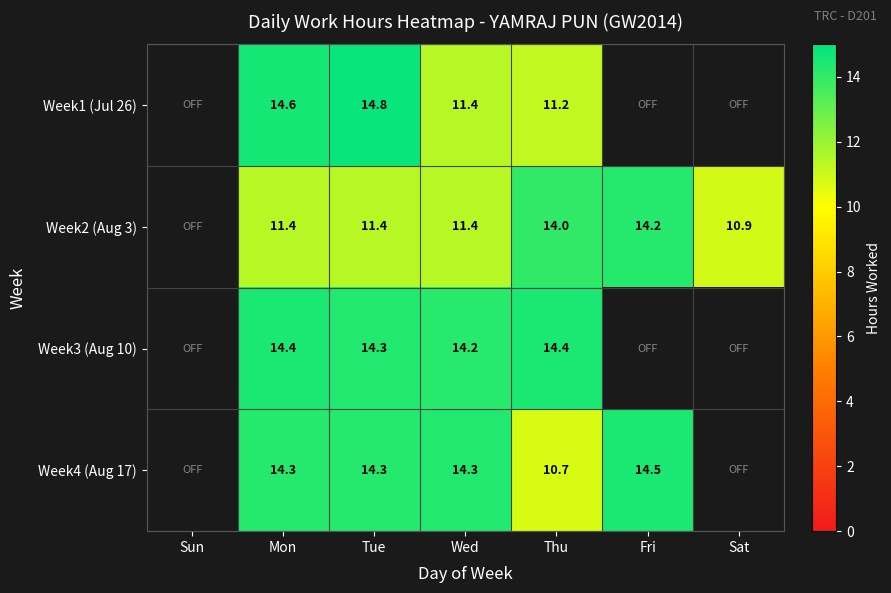

True or false: Week2 (Aug 3) has a value of 11.4 at Mon.

True